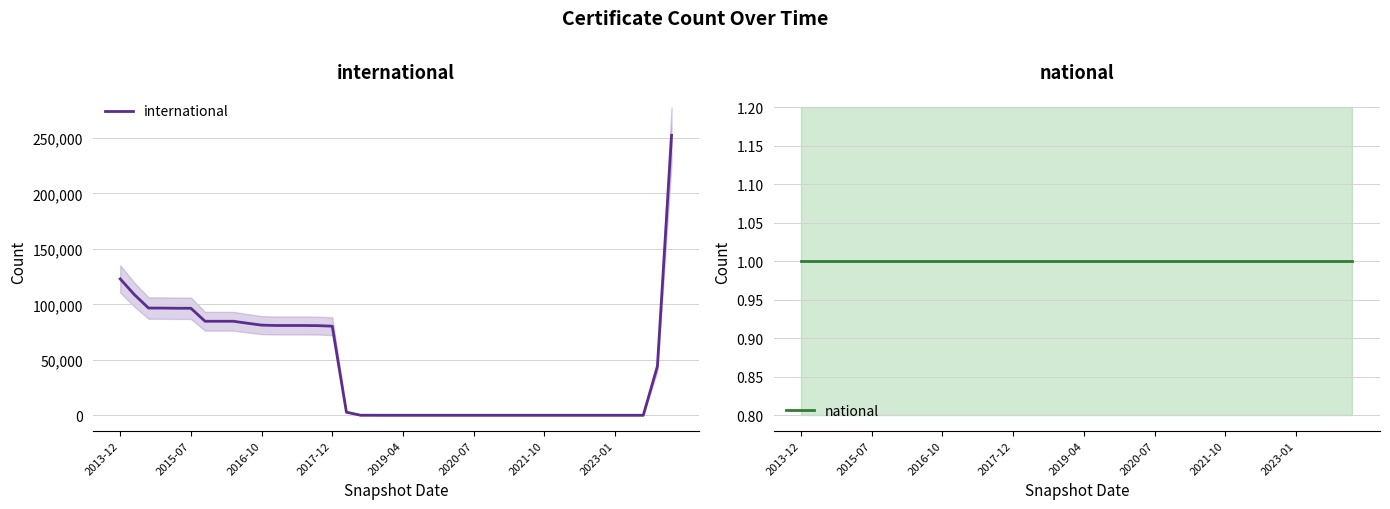

True or false: national and international cross at least once.

False